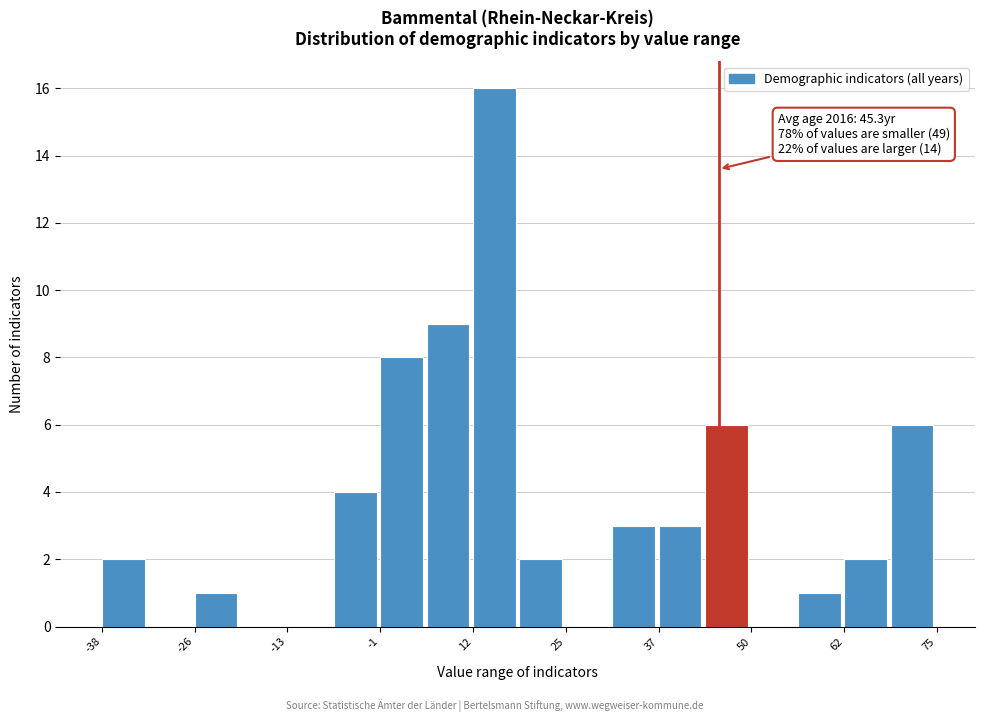

Around what value on the x-axis is the tallest bar? Give the approximate position of its centre, as read against the axis.

14